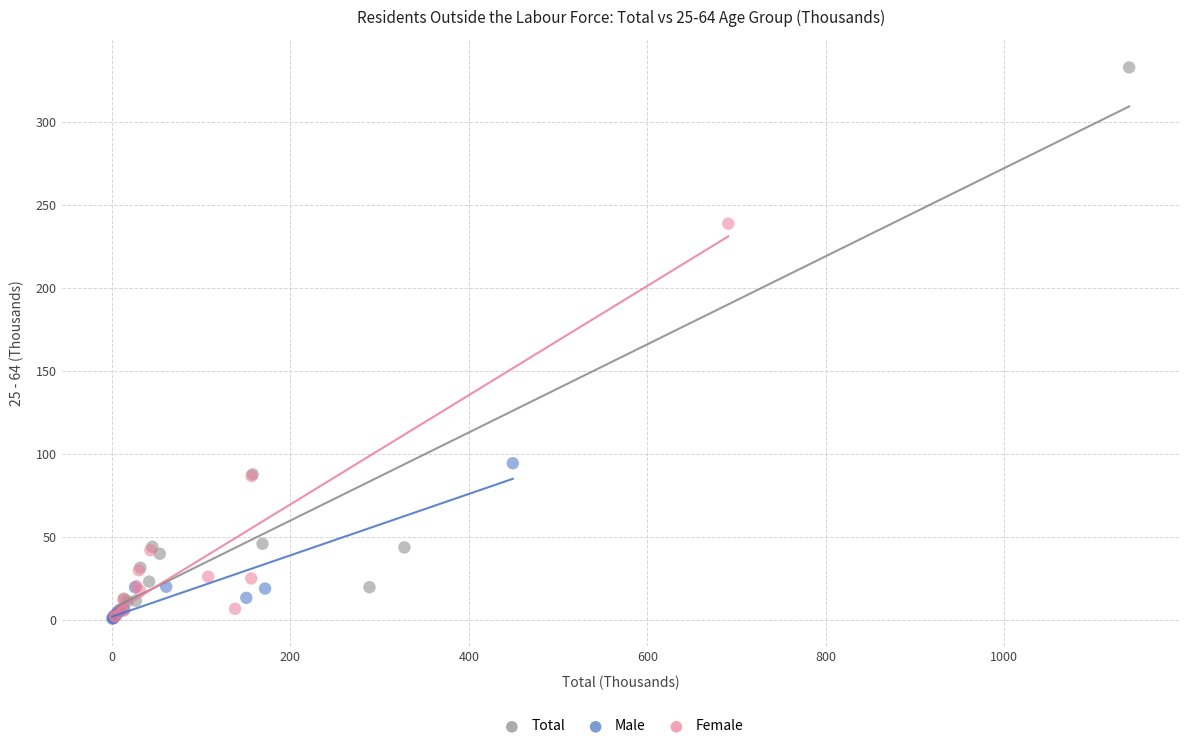

What are all the series names shown in the legend?

Total, Male, Female